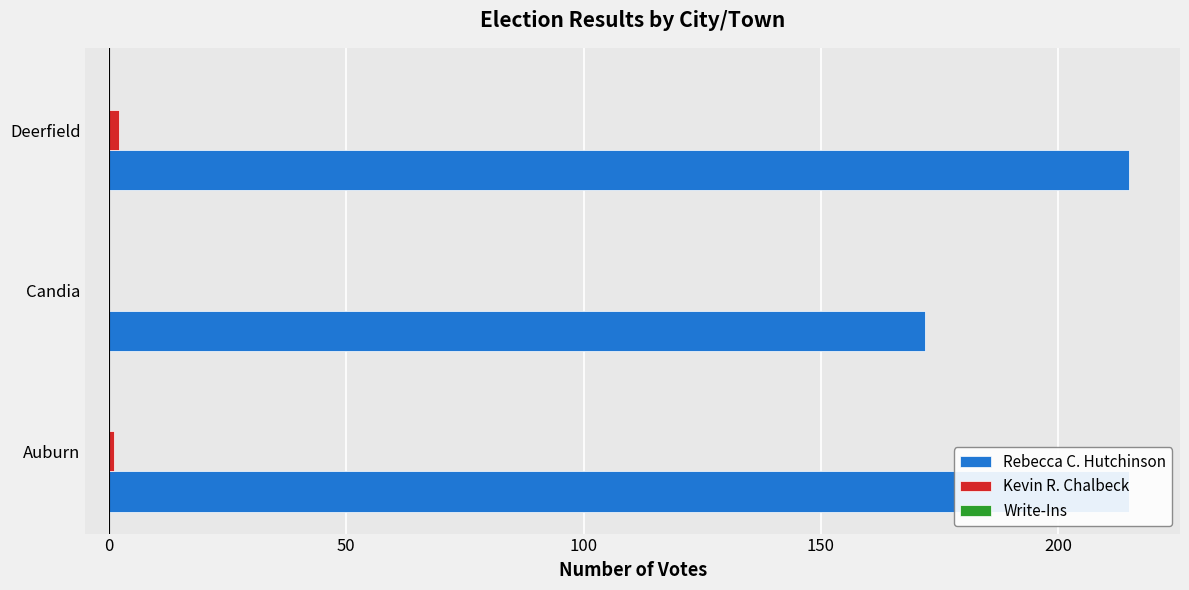

Reading left to right, extract all data points from this chart.

Rebecca C. Hutchinson: 215.0	172.0	215.0
Kevin R. Chalbeck: 1.0	0.0	2.0
Write-Ins: 0.2	0.2	0.2